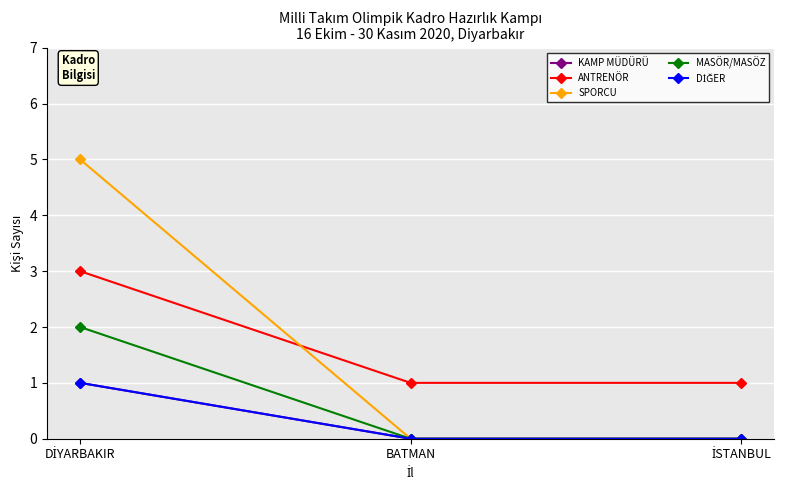

Reading right to left, extract all data points from this chart.

KAMP MÜDÜRÜ: İSTANBUL=0	BATMAN=0	DİYARBAKIR=1
ANTRENÖR: İSTANBUL=1	BATMAN=1	DİYARBAKIR=3
SPORCU: İSTANBUL=0	BATMAN=0	DİYARBAKIR=5
MASÖR/MASÖZ: İSTANBUL=0	BATMAN=0	DİYARBAKIR=2
DİĞER: İSTANBUL=0	BATMAN=0	DİYARBAKIR=1